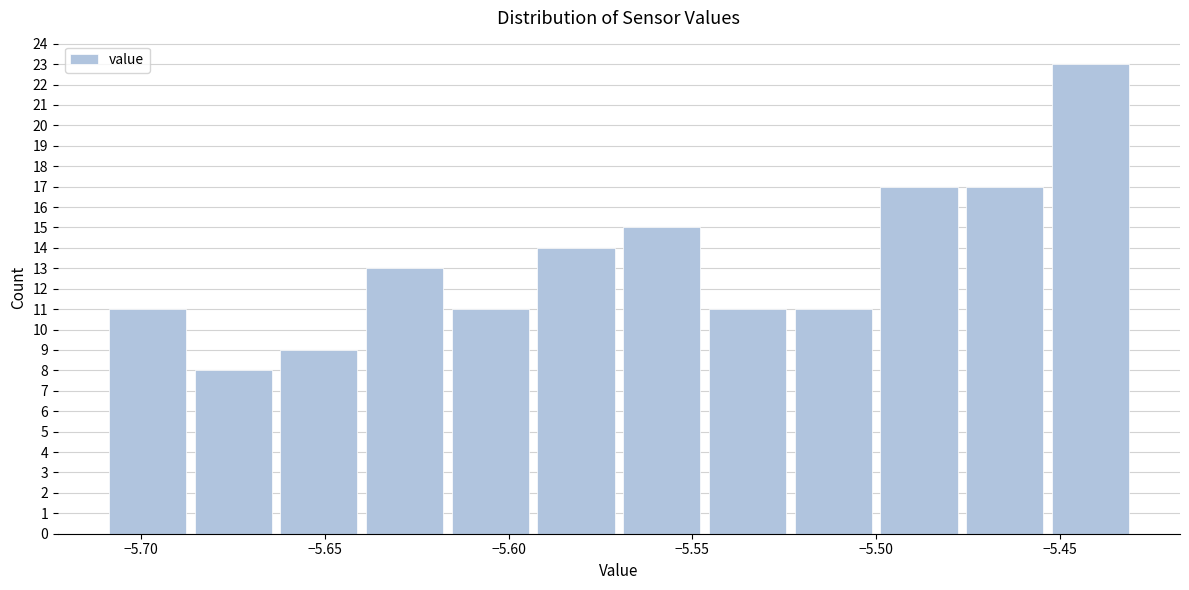

What is the height of the bar covering -5.685 to -5.665 on the x-axis? Neither the bar edges nor the heights are printed on the chart, so give them approximately, as read against the axes.

8